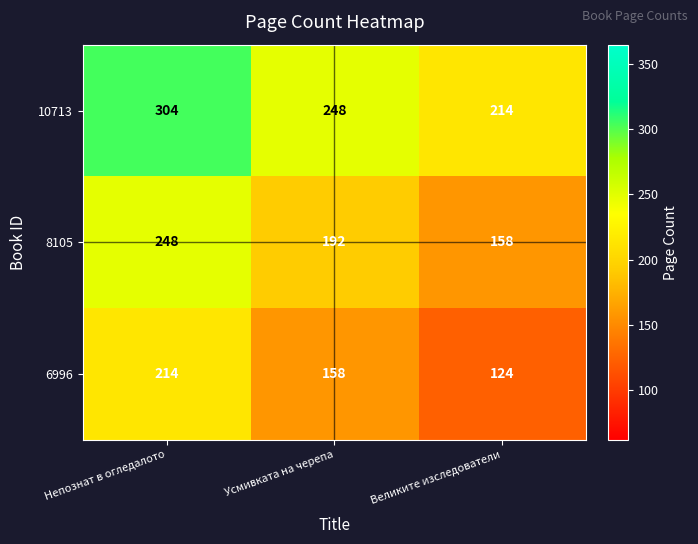

Count the number of categories in the chart.

3